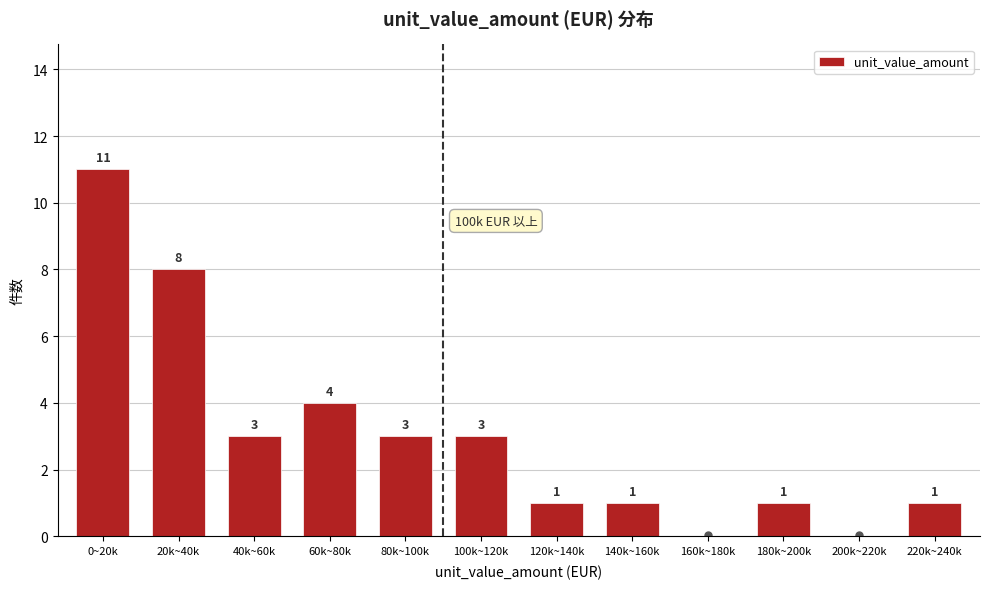

Reading left to right, transcribe all the data shown in this chart.

0~20k=11	20k~40k=8	40k~60k=3	60k~80k=4	80k~100k=3	100k~120k=3	120k~140k=1	140k~160k=1	160k~180k=0	180k~200k=1	200k~220k=0	220k~240k=1